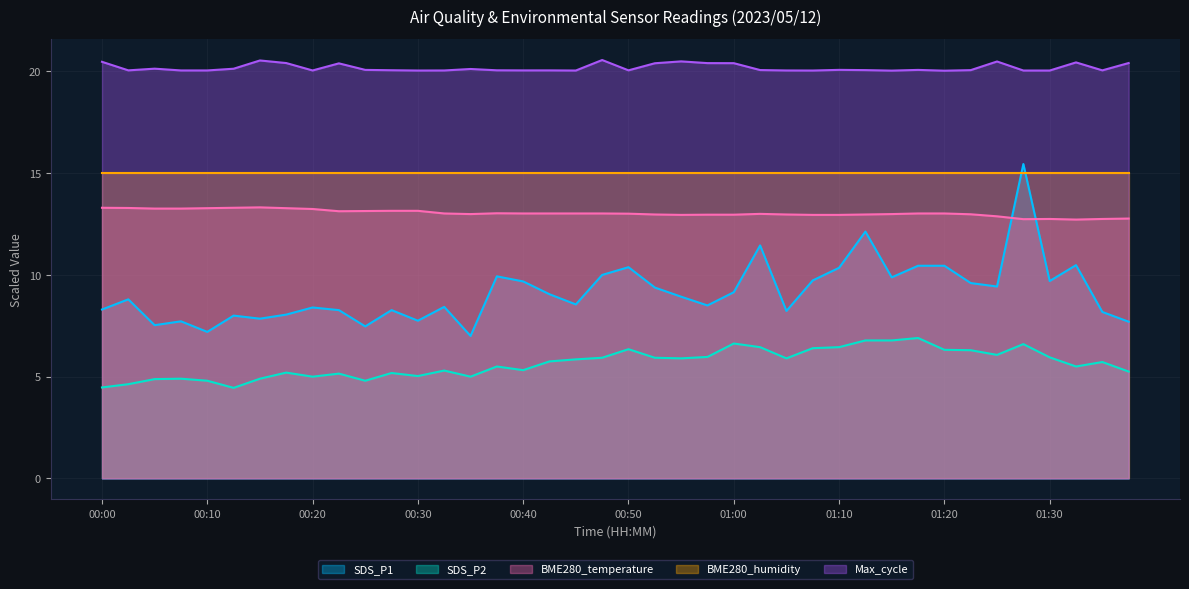

Rank the categories by SDS_P2 value from highest to lowest.

01:17, 01:12, 01:15, 01:00, 01:27, 01:02, 01:10, 01:07, 00:50, 01:20, 01:22, 01:25, 00:57, 01:30, 00:47, 00:52, 00:55, 01:05, 00:45, 00:42, 01:35, 00:37, 01:32, 00:40, 00:33, 01:37, 00:18, 00:28, 00:23, 00:30, 00:20, 00:35, 00:08, 00:15, 00:05, 00:10, 00:25, 00:03, 00:00, 00:13